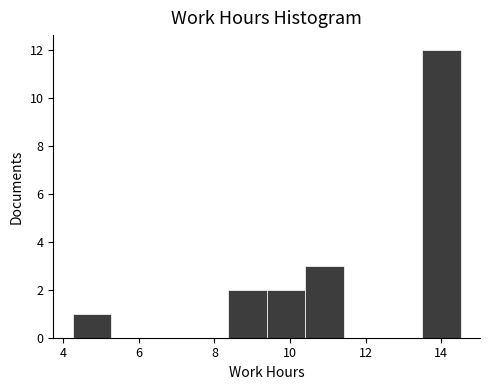

Reading left to right, list every bar in this chart as the range it spans on the x-axis followed by its height. Neither the bar edges nor the heights are printed on the chart, so give them approximately, as read against the axes.

4.2 to 5.2: 1
5.2 to 6.4: 0
6.4 to 7.4: 0
7.4 to 8.4: 0
8.4 to 9.4: 2
9.4 to 10.4: 2
10.4 to 11.4: 3
11.4 to 12.4: 0
12.4 to 13.4: 0
13.4 to 14.6: 12